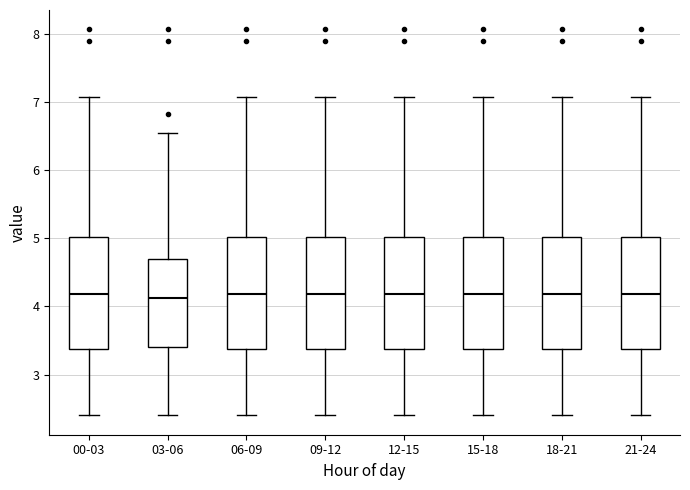

Reading left to right, transcribe this box plot: for each box, give where its median line is, the range the box spans, and where its two whiskers end, as read against the y-axis. The values are not printed on the chart, so give them approximately, as read against the axis.

00-03: median 4.2, box 3.4 to 5.0, whiskers 2.4 to 7.1
03-06: median 4.1, box 3.4 to 4.7, whiskers 2.4 to 6.6
06-09: median 4.2, box 3.4 to 5.0, whiskers 2.4 to 7.1
09-12: median 4.2, box 3.4 to 5.0, whiskers 2.4 to 7.1
12-15: median 4.2, box 3.4 to 5.0, whiskers 2.4 to 7.1
15-18: median 4.2, box 3.4 to 5.0, whiskers 2.4 to 7.1
18-21: median 4.2, box 3.4 to 5.0, whiskers 2.4 to 7.1
21-24: median 4.2, box 3.4 to 5.0, whiskers 2.4 to 7.1